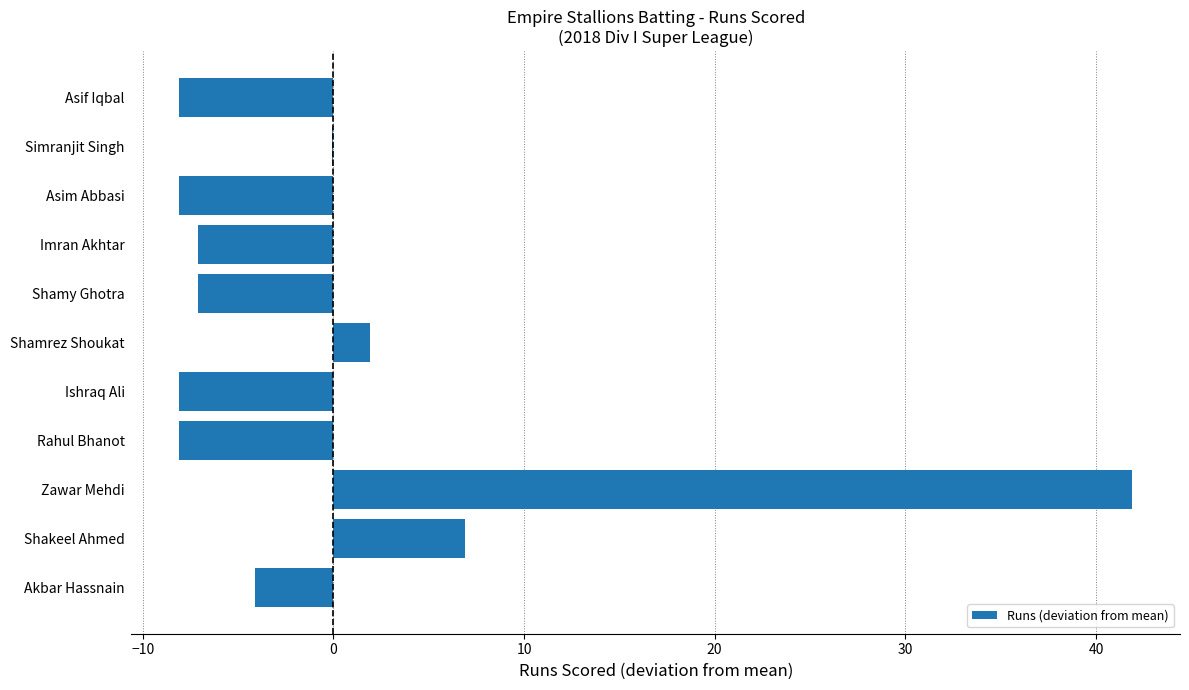

What is the greatest value displayed?

41.9